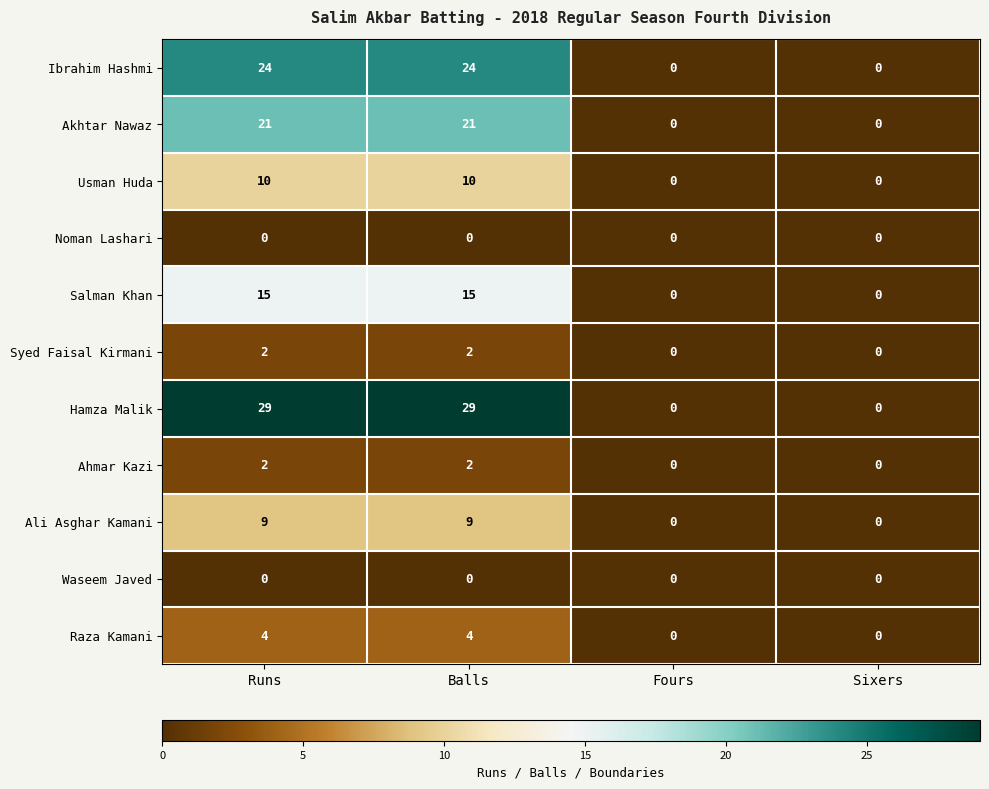

Which series has the largest total across all categories?

Hamza Malik